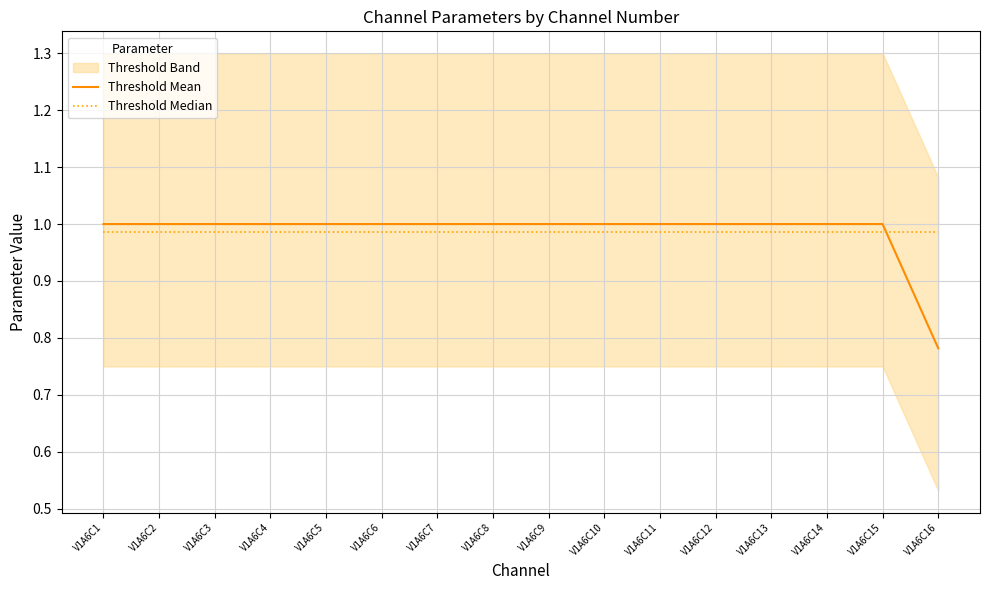

How many data points does each series have?

16